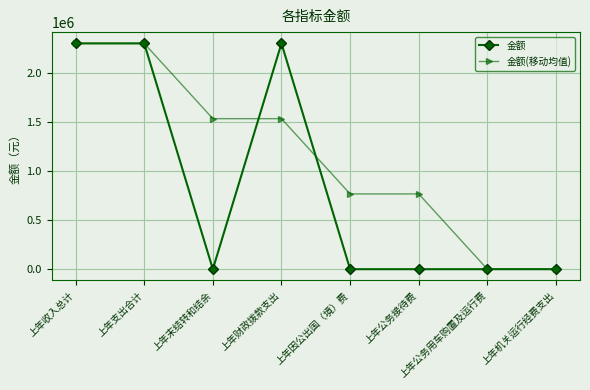

Reading left to right, transcribe all the data shown in this chart.

金额: 2304665.9	2304665.9	0.0	2304665.9	0.0	0.0	0.0	0.0
金额(移动均值): 2304665.9	2304665.9	1536443.9	1536443.9	768222.0	768222.0	0.0	0.0